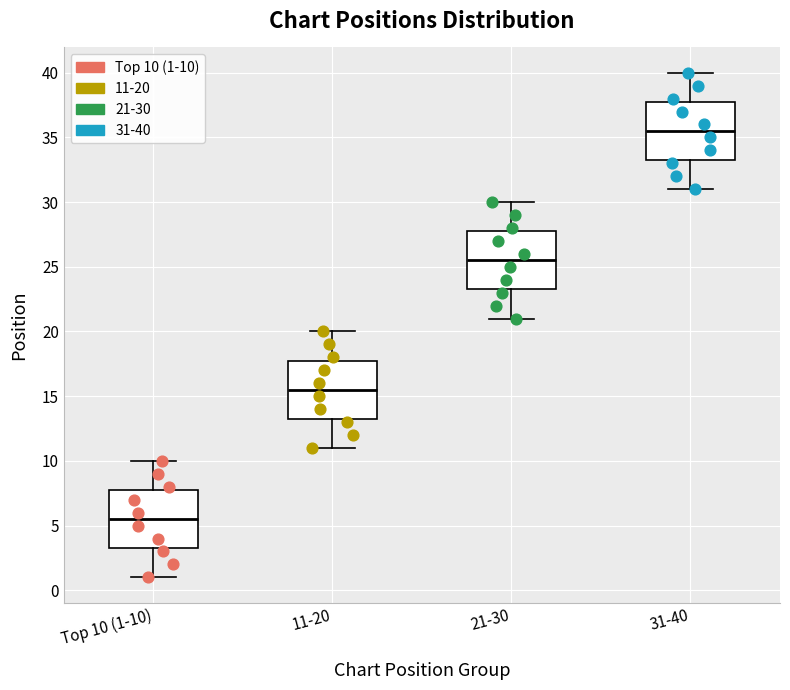

Where does the upper whisker of the box for Top 10 (1-10) end on the y-axis? The values are not printed on the chart, so give them approximately, as read against the axis.

10.0